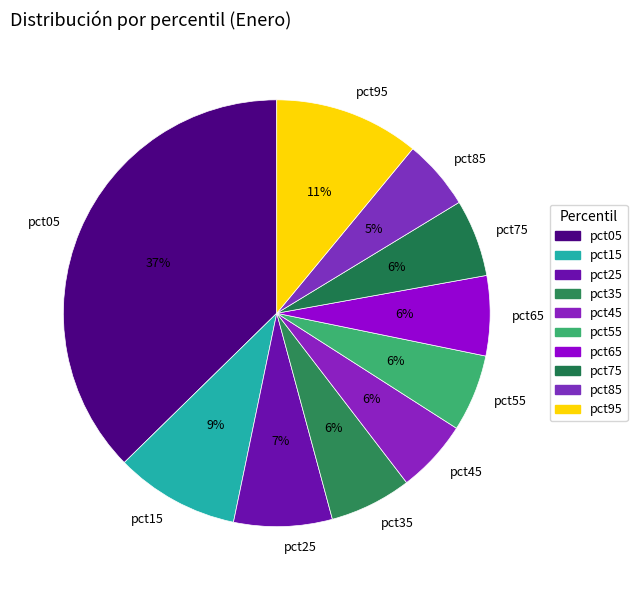

Is it true that pct05 is 31% of the pie?

False